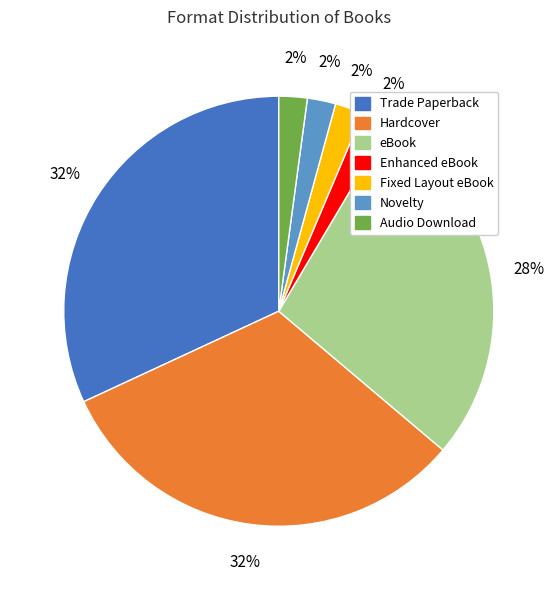

Does Enhanced eBook represent more than half of the total?

No